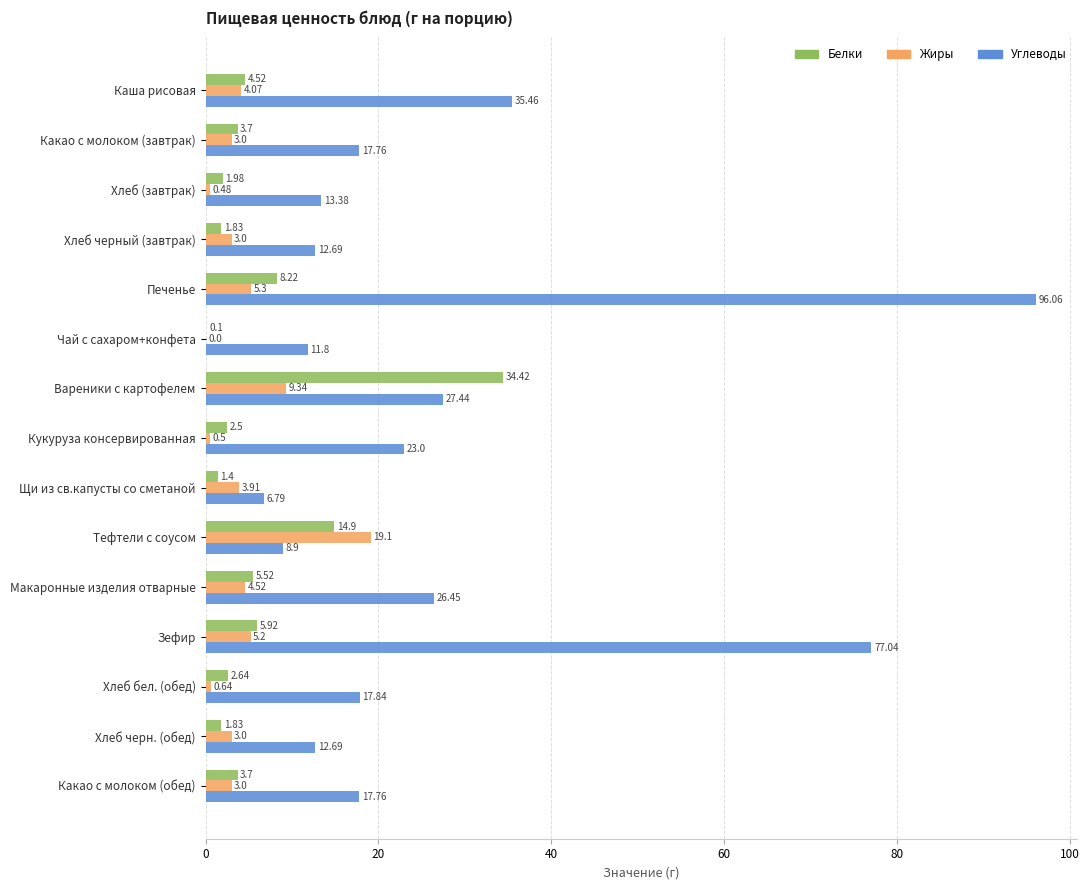

Where is Белки nearest to the value 17?

Тефтели с соусом